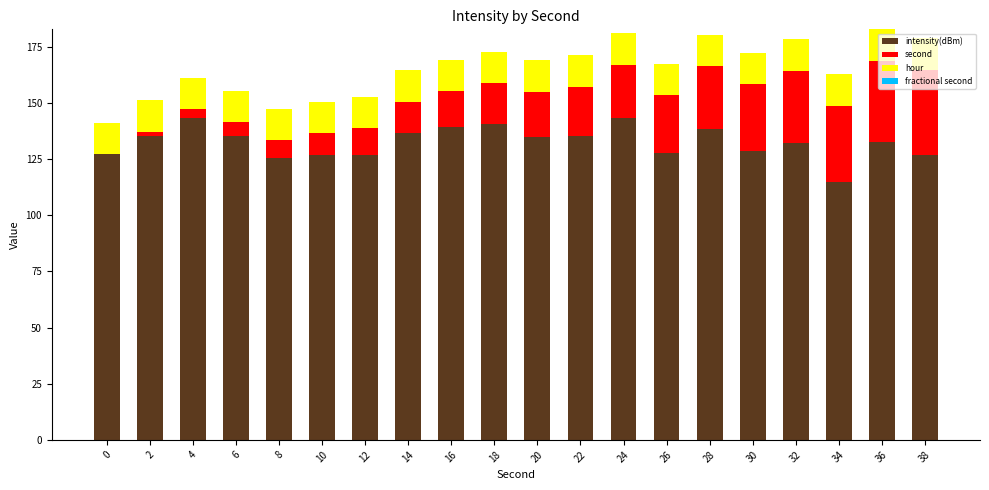

Is it true that intensity(dBm) equals 135.1 at 20?

True